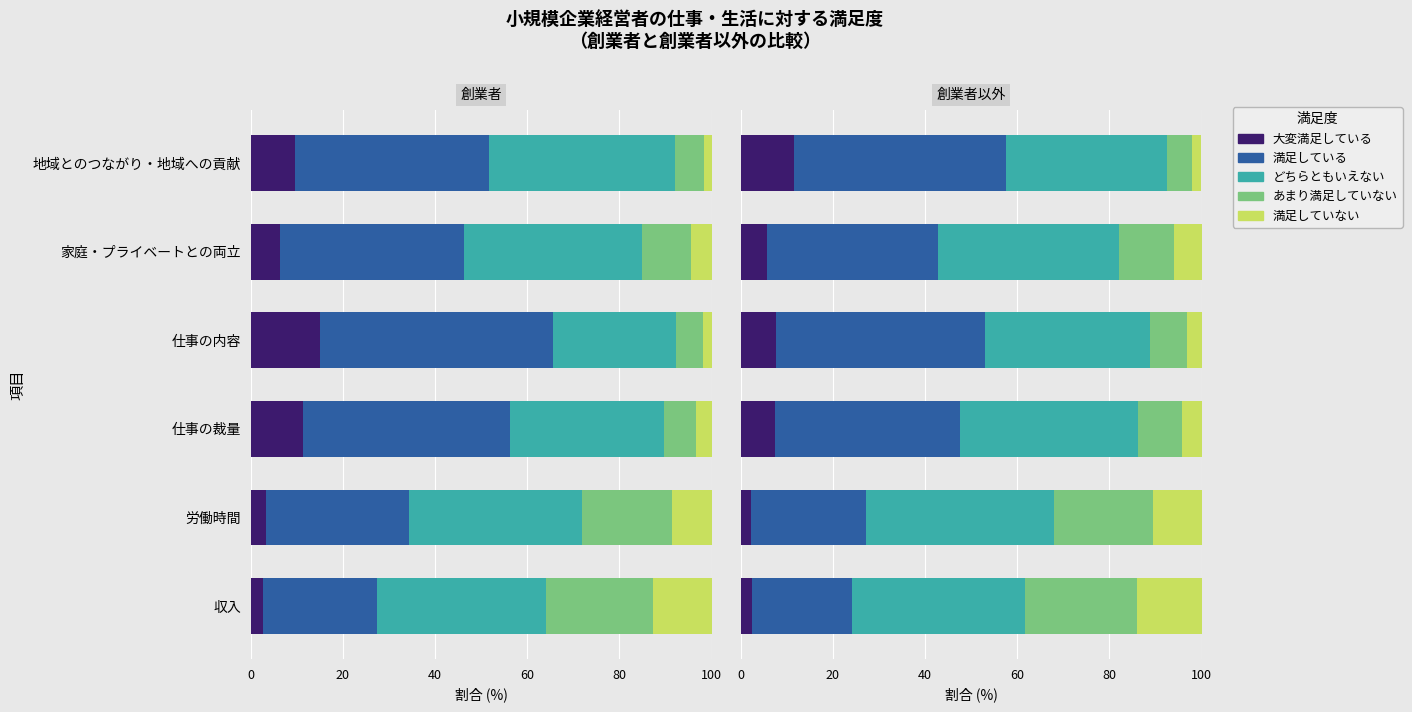

What is the value of the 満足している bar at the 4th from the left?

45.3